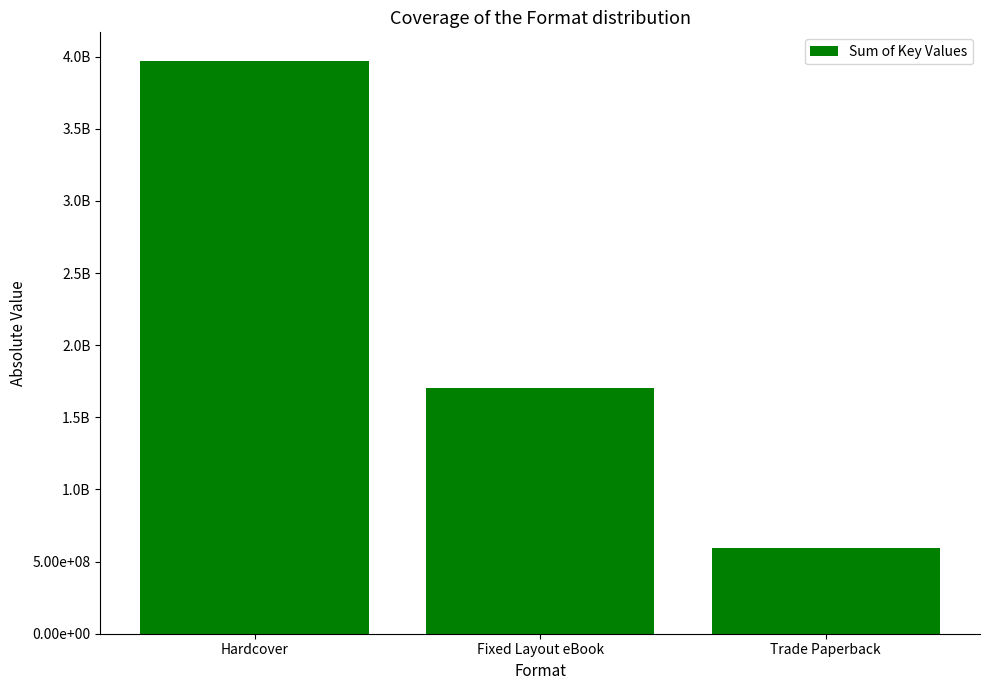

Are the bars horizontal?

No